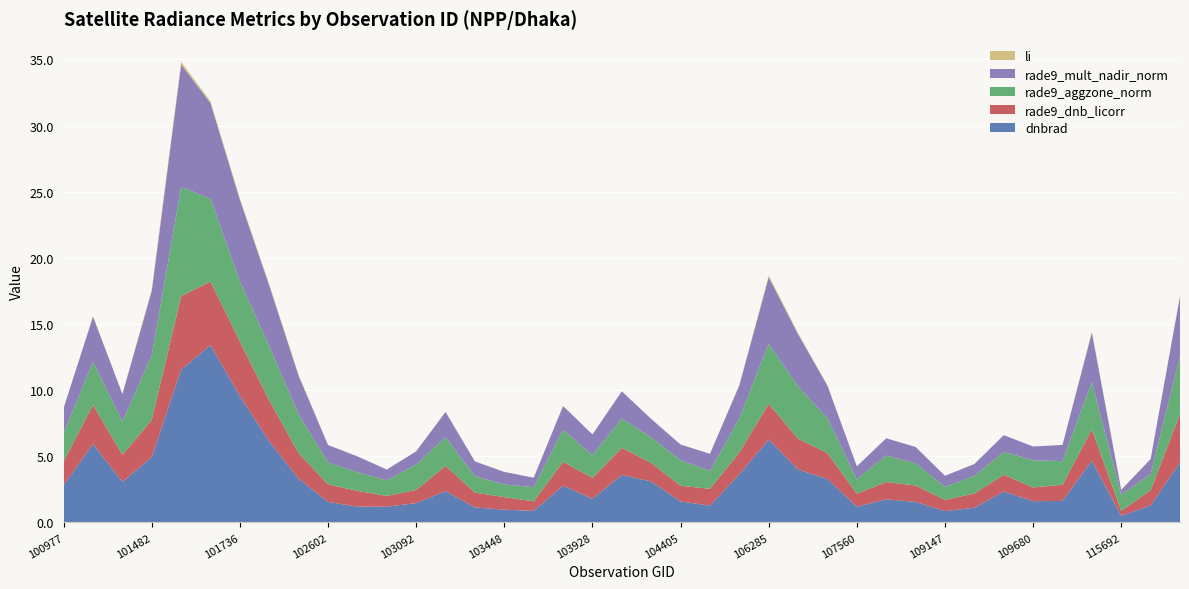

Reading left to right, transcribe all the data shown in this chart.

dnbrad: 100977=2.8	101102=5.9	101111=3.1	101482=4.9	101605=11.5	101727=13.4	101736=9.5	101858=6.1	101986=3.3	102602=1.6	102845=1.2	102964=1.2	103092=1.5	103211=2.4	103330=1.1	103448=1.0	103566=0.9	103694=2.8	103928=1.8	104279=3.6	104397=3.1	104405=1.6	105564=1.3	105916=3.6	106285=6.3	106642=4.0	107043=3.3	107560=1.2	107923=1.8	108974=1.6	109147=0.9	109495=1.1	109669=2.3	109680=1.6	109854=1.6	112917=4.7	115692=0.5	115818=1.3	130773=4.5
li: 100977=0.0	101102=0.0	101111=0.0	101482=0.1	101605=0.2	101727=0.1	101736=0.1	101858=0.1	101986=0.1	102602=0.0	102845=0.0	102964=0.0	103092=0.0	103211=0.0	103330=0.0	103448=0.0	103566=0.0	103694=0.0	103928=0.0	104279=0.0	104397=0.0	104405=0.0	105564=0.0	105916=0.0	106285=0.1	106642=0.1	107043=0.0	107560=0.0	107923=0.0	108974=0.0	109147=0.0	109495=0.0	109669=0.0	109680=0.0	109854=0.0	112917=0.1	115692=0.0	115818=0.0	130773=0.0
rade9_aggzone_norm: 100977=2.1	101102=3.2	101111=2.5	101482=4.9	101605=8.2	101727=6.3	101736=4.5	101858=4.1	101986=2.9	102602=1.6	102845=1.4	102964=1.2	103092=1.9	103211=2.2	103330=1.2	103448=1.0	103566=1.1	103694=2.4	103928=1.7	104279=2.2	104397=1.9	104405=1.9	105564=1.3	105916=2.6	106285=4.5	106642=3.9	107043=2.6	107560=1.1	107923=2.0	108974=1.7	109147=1.0	109495=1.3	109669=1.7	109680=2.1	109854=1.8	112917=3.6	115692=1.2	115818=1.2	130773=4.4
rade9_mult_nadir_norm: 100977=1.9	101102=3.4	101111=2.1	101482=4.9	101605=9.3	101727=7.2	101736=6.2	101858=4.6	101986=2.9	102602=1.3	102845=1.2	102964=0.8	103092=1.0	103211=1.9	103330=1.1	103448=1.0	103566=0.7	103694=1.8	103928=1.6	104279=2.1	104397=1.4	104405=1.2	105564=1.3	105916=2.5	106285=5.0	106642=3.9	107043=2.5	107560=1.0	107923=1.3	108974=1.2	109147=0.8	109495=0.9	109669=1.3	109680=1.0	109854=1.2	112917=3.7	115692=0.4	115818=1.1	130773=4.5
rade9_dnb_licorr: 100977=1.8	101102=3.0	101111=2.0	101482=2.8	101605=5.6	101727=4.8	101736=4.1	101858=3.1	101986=1.9	102602=1.3	102845=1.2	102964=0.8	103092=1.0	103211=1.9	103330=1.1	103448=1.0	103566=0.7	103694=1.8	103928=1.6	104279=2.1	104397=1.4	104405=1.2	105564=1.3	105916=1.6	106285=2.7	106642=2.3	107043=2.0	107560=1.0	107923=1.3	108974=1.2	109147=0.8	109495=1.1	109669=1.3	109680=1.0	109854=1.2	112917=2.4	115692=0.4	115818=1.1	130773=3.7